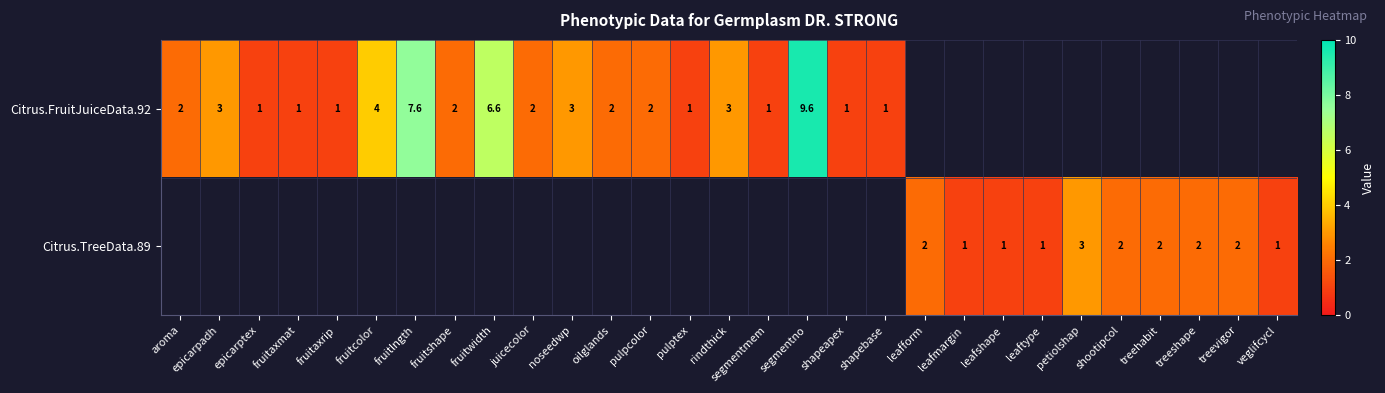

Is it true that Citrus.FruitJuiceData.92 equals 0.7 at shapeapex?

False